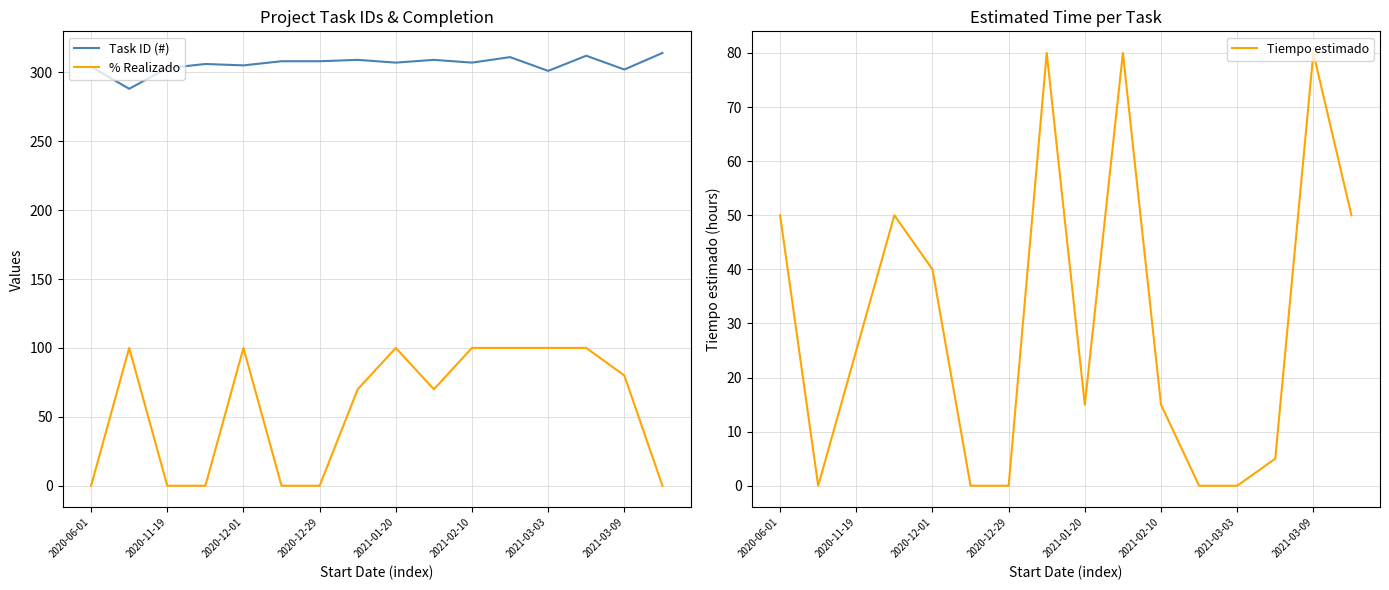

How many series are shown in this chart?

3